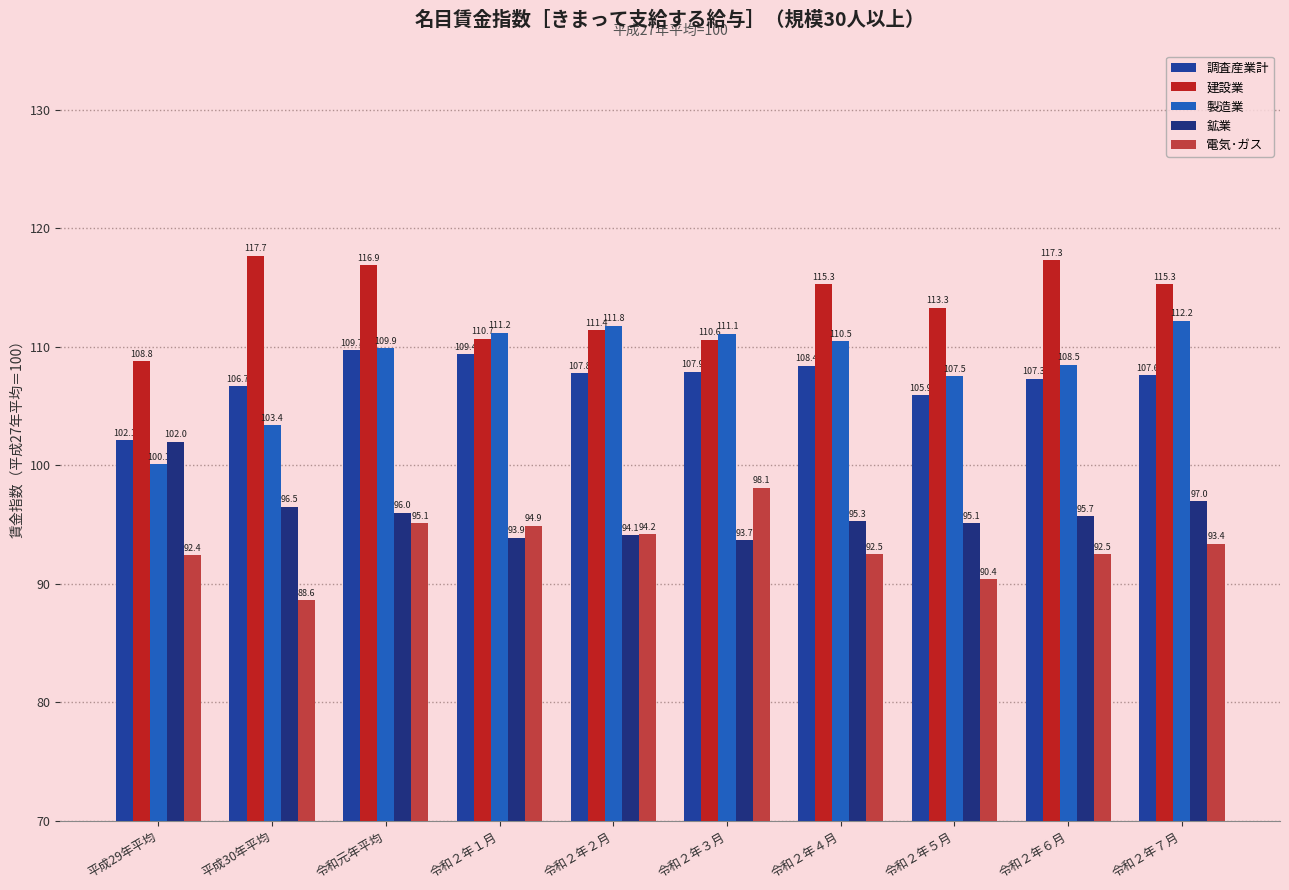

What is the value of the 製造業 bar at the 2nd from the left?

103.4